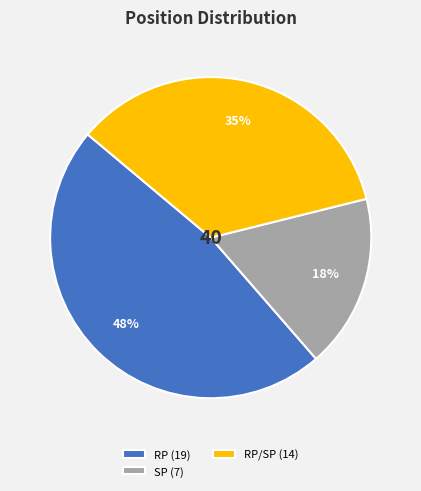

Is there a majority slice in this chart?

No